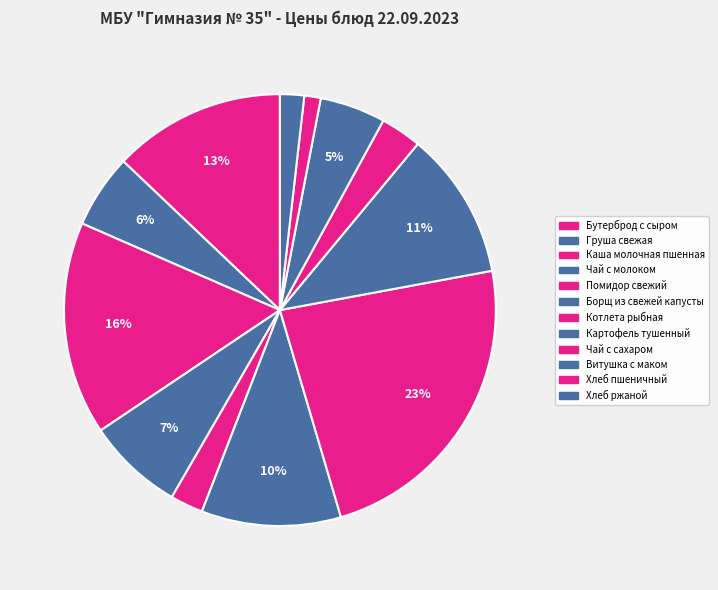

Do Котлета рыбная and Борщ из свежей капусты together represent more than half of the pie?

No